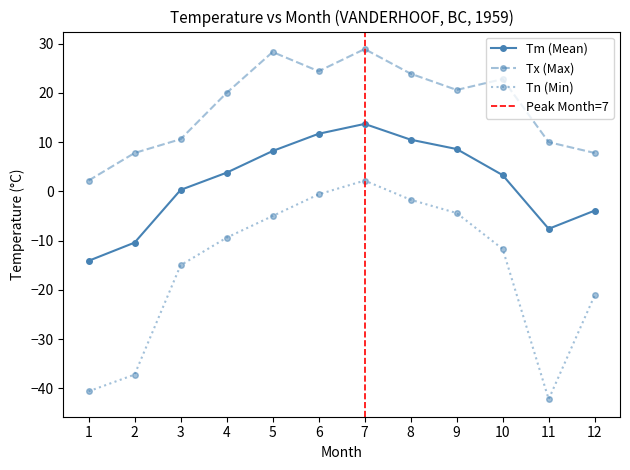

How many values in Tm are below zero?

4